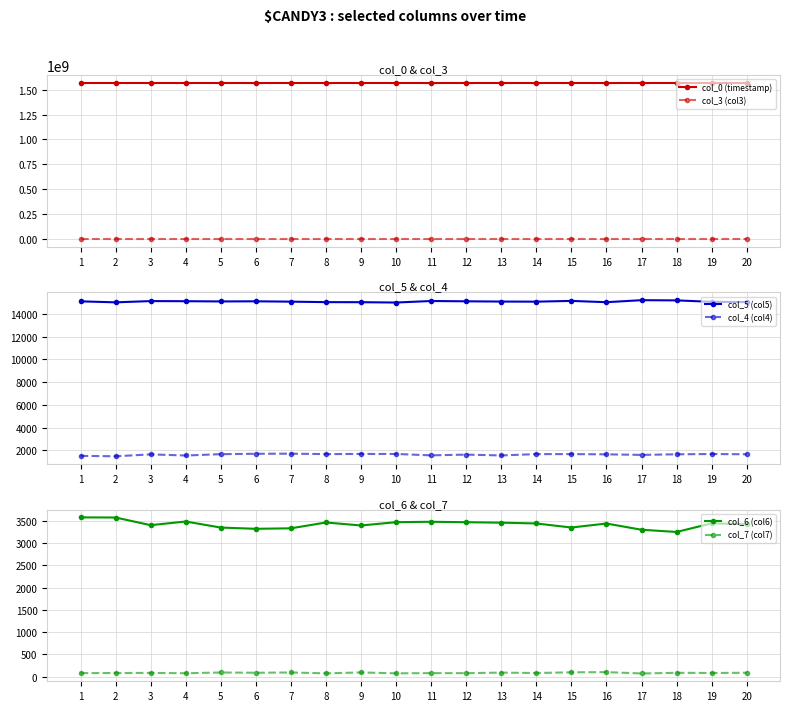

List the series in order of their peak value, highest first.

col_0 (timestamp), col_3 (col3), col_5 (col5), col_6 (col6), col_4 (col4), col_7 (col7)